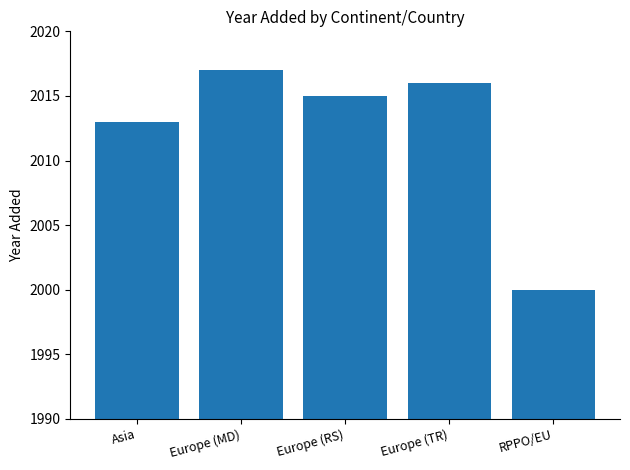

The chart shows a value of 3125 at RPPO/EU. True or false?

False